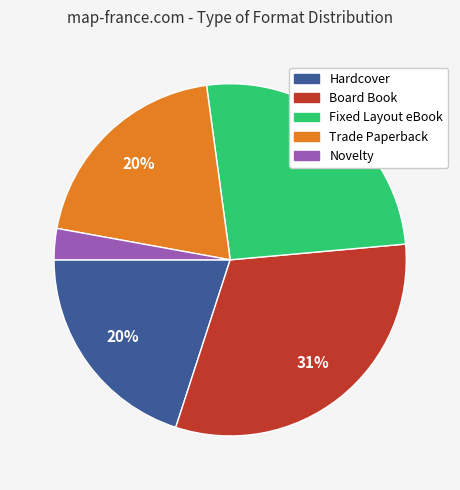

How many segments does this pie chart have?

5